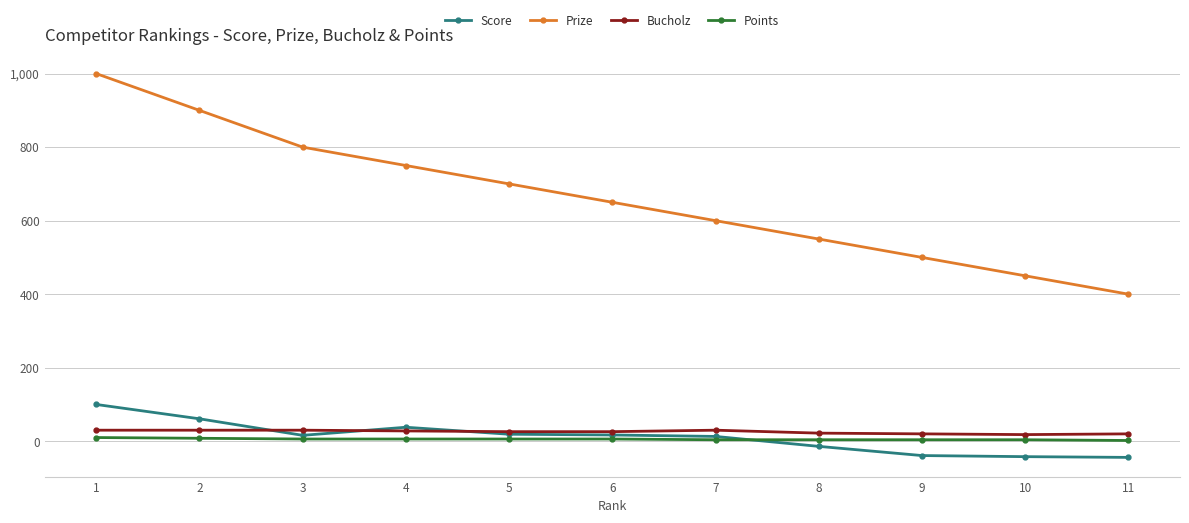

What are all the series names shown in the legend?

Score, Prize, Bucholz, Points